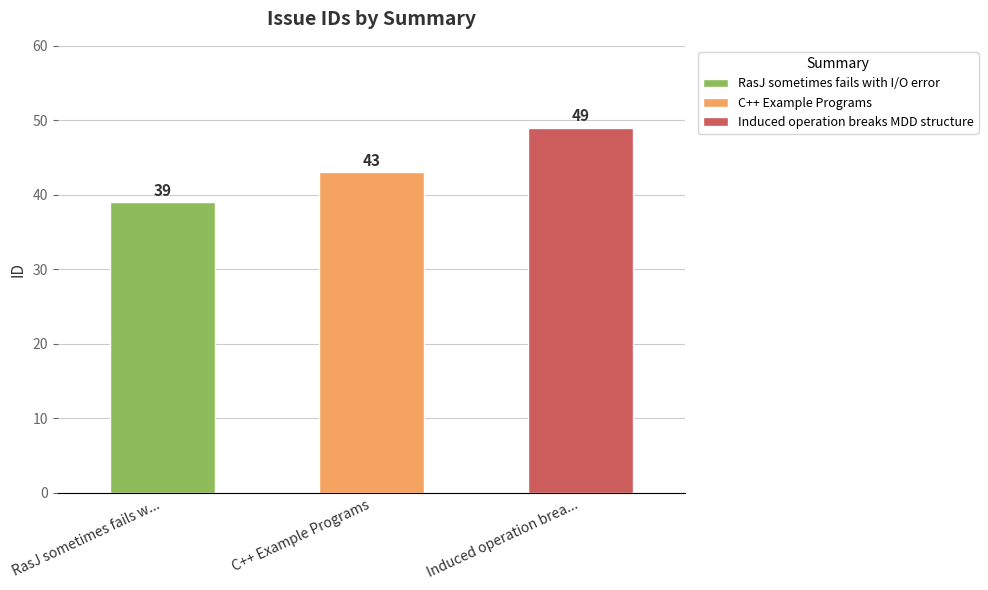

At which category does the chart reach its minimum across all series?

RasJ sometimes fails with I/O error